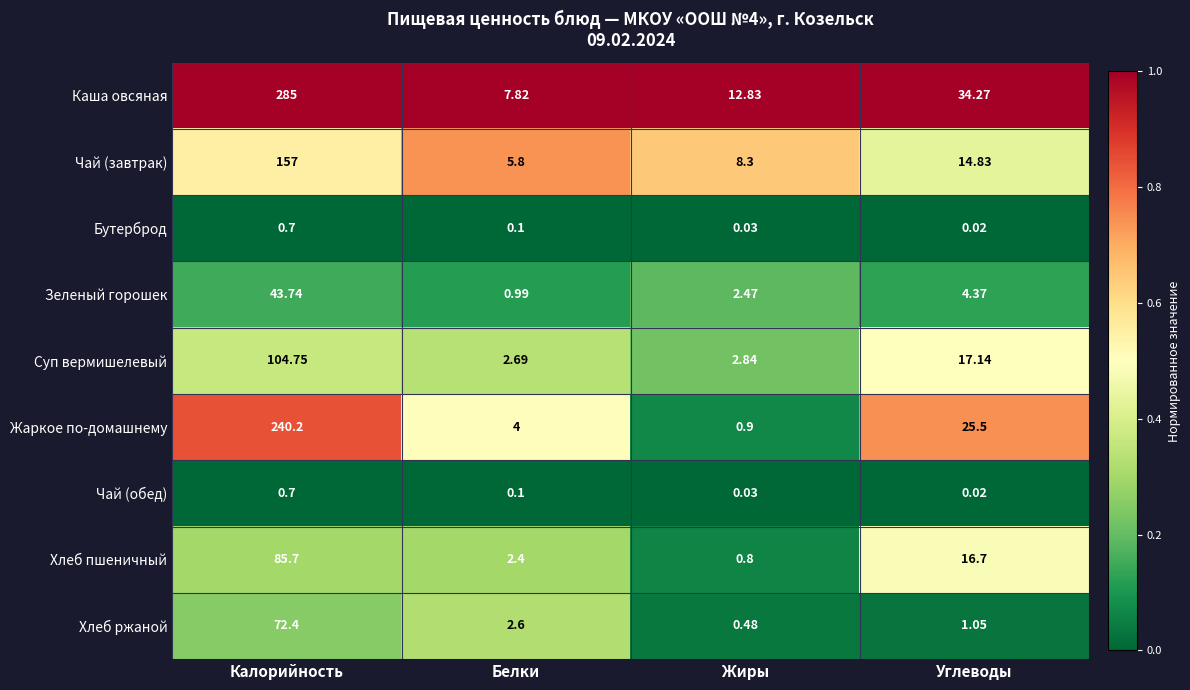

Where is Зеленый горошек nearest to the value 22?

Углеводы